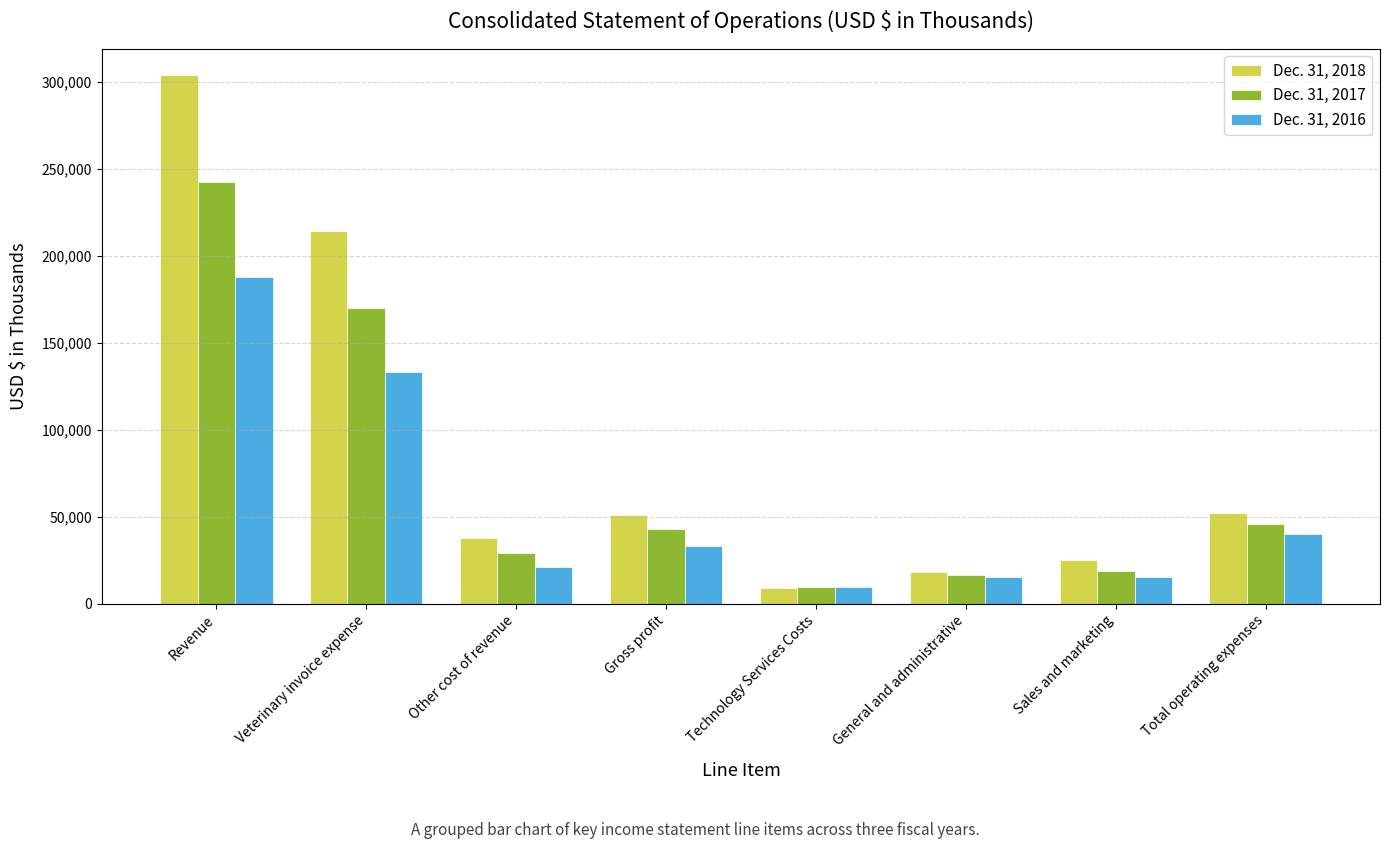

What is the difference between the maximum and minimum values in the Dec. 31, 2018 series?

294708